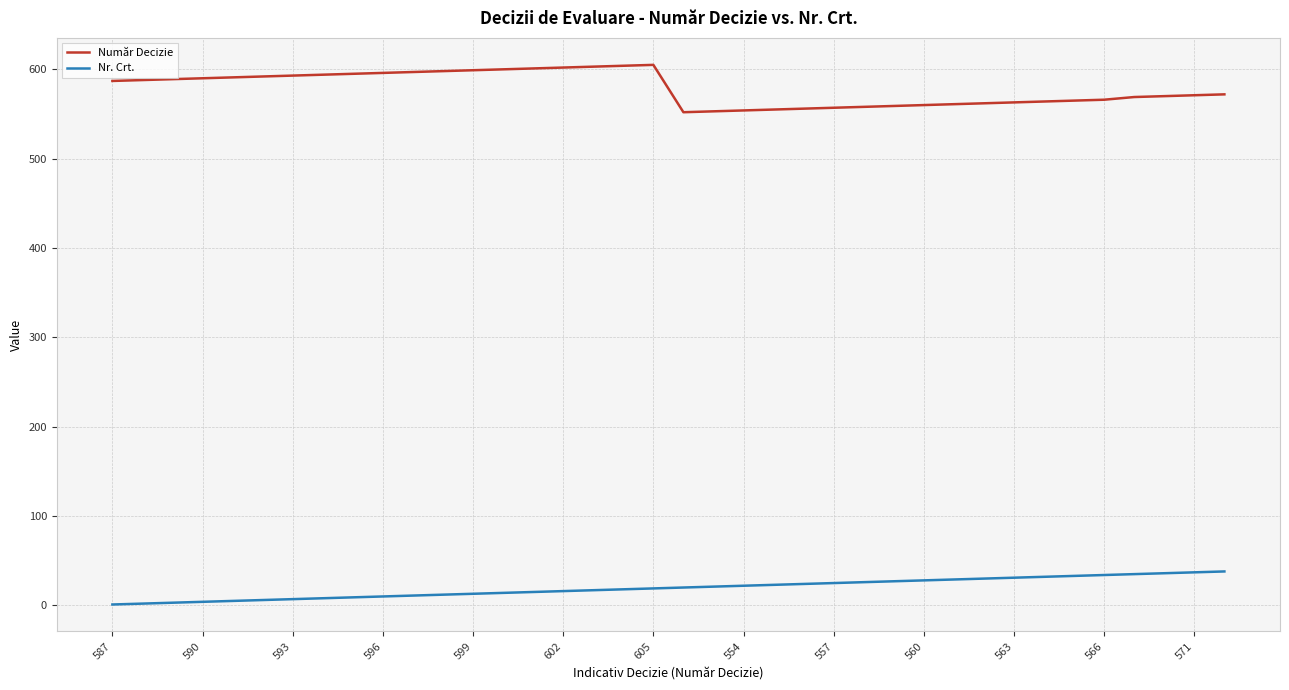

What is the lowest value of the Număr Decizie series?

552